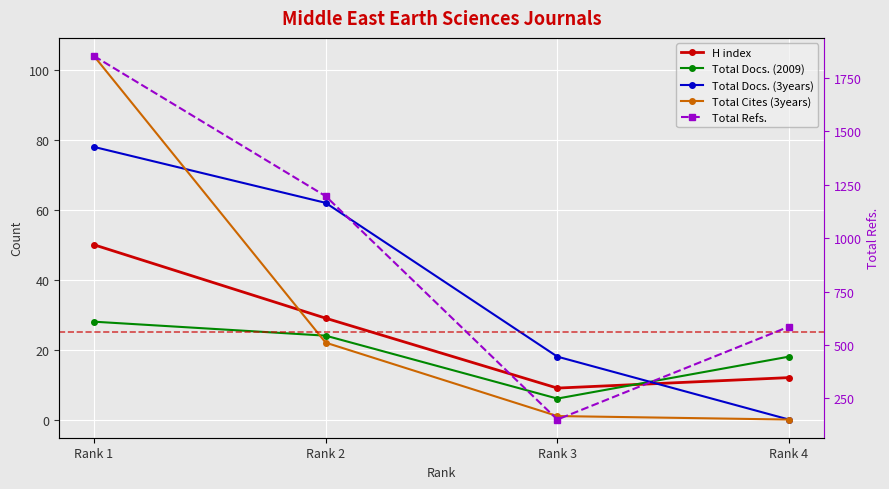

How many data points does each series have?

4